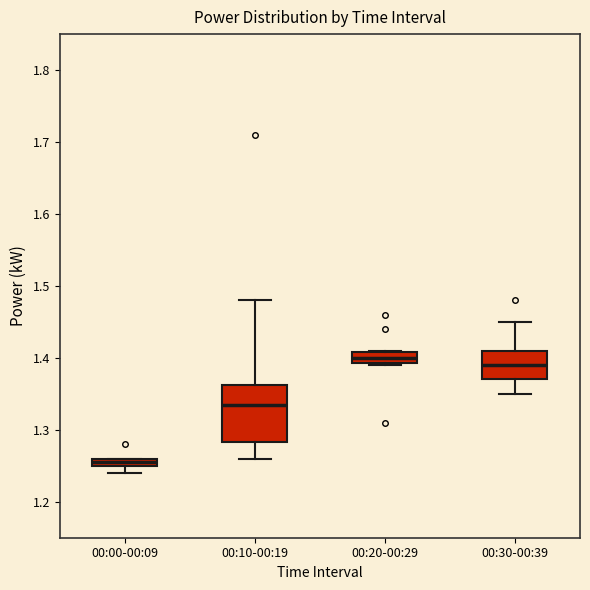

Which box is the tallest, from its lower edge to its upper edge?

00:10-00:19